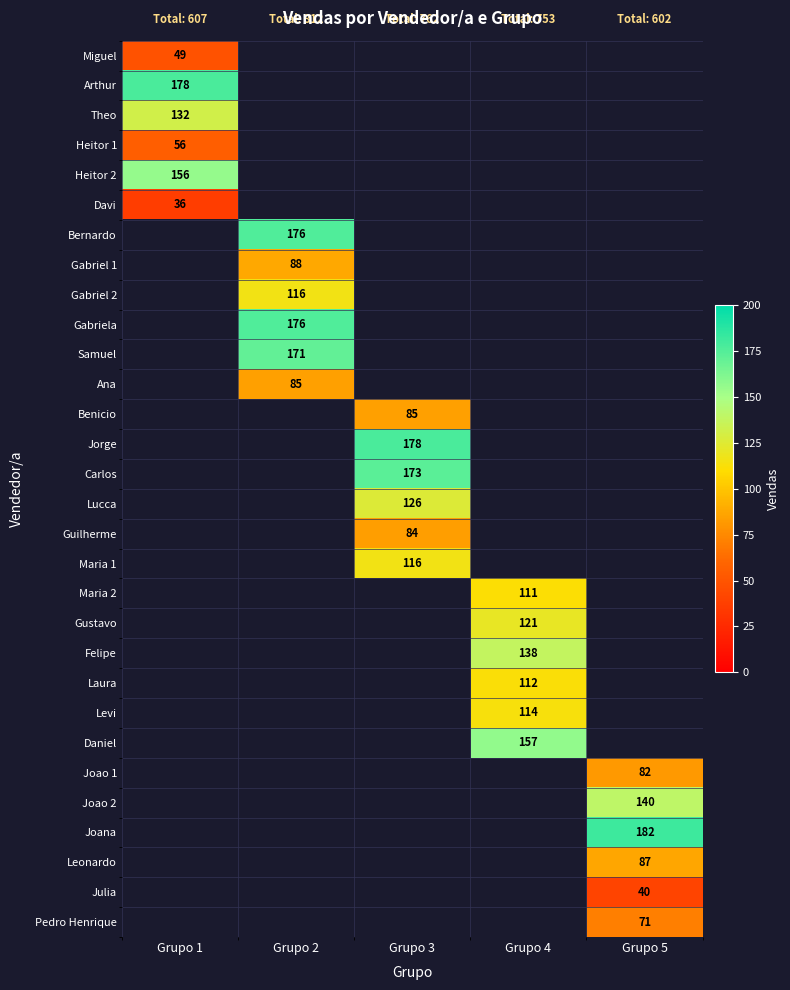

What is the sum of all Felipe values?

138